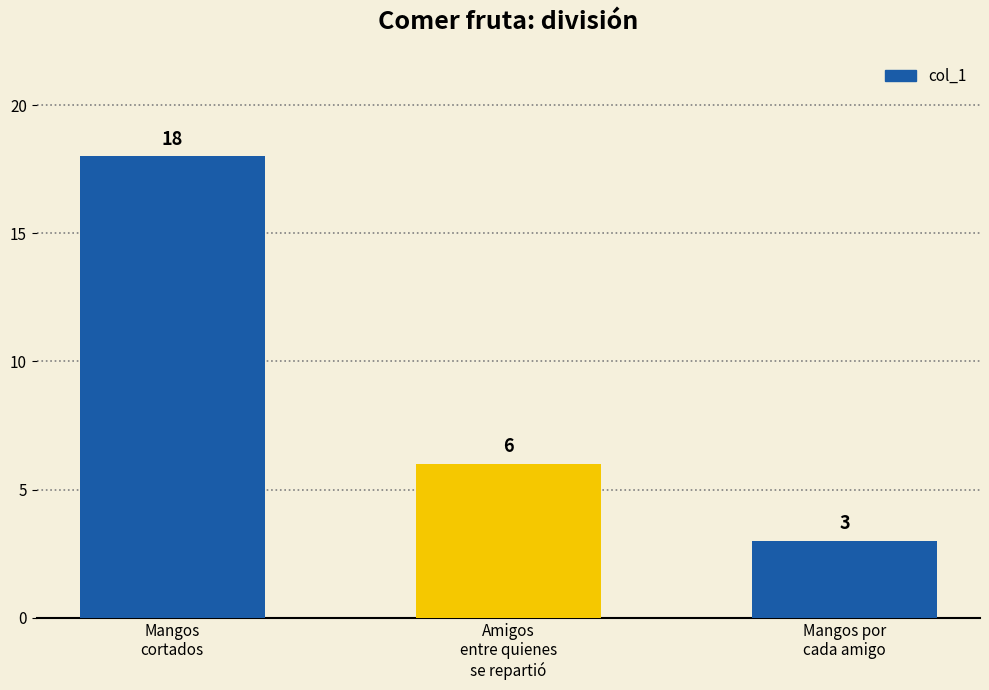

Does the chart contain any negative values?

No